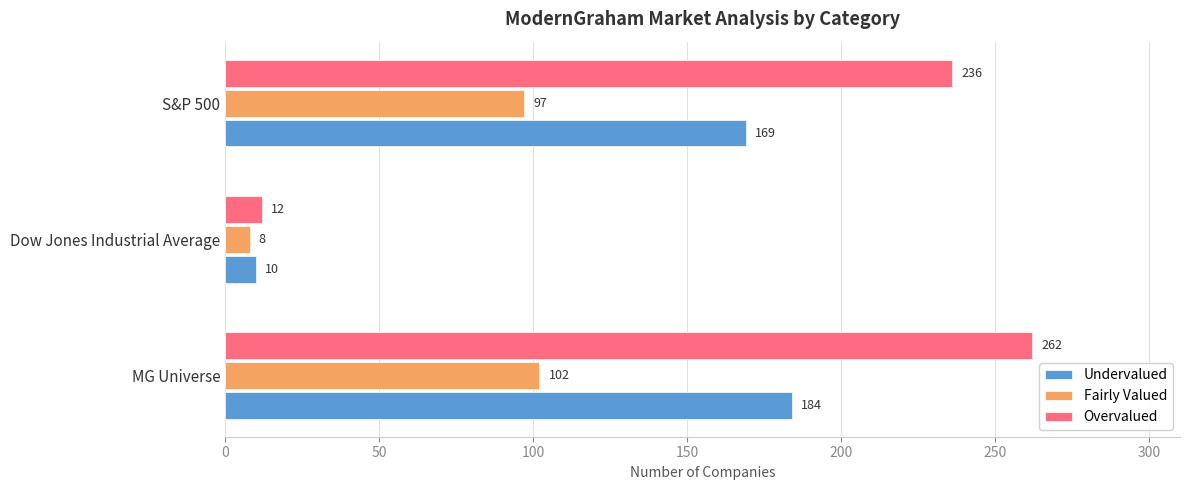

At which label does Undervalued reach its minimum?

Dow Jones Industrial Average